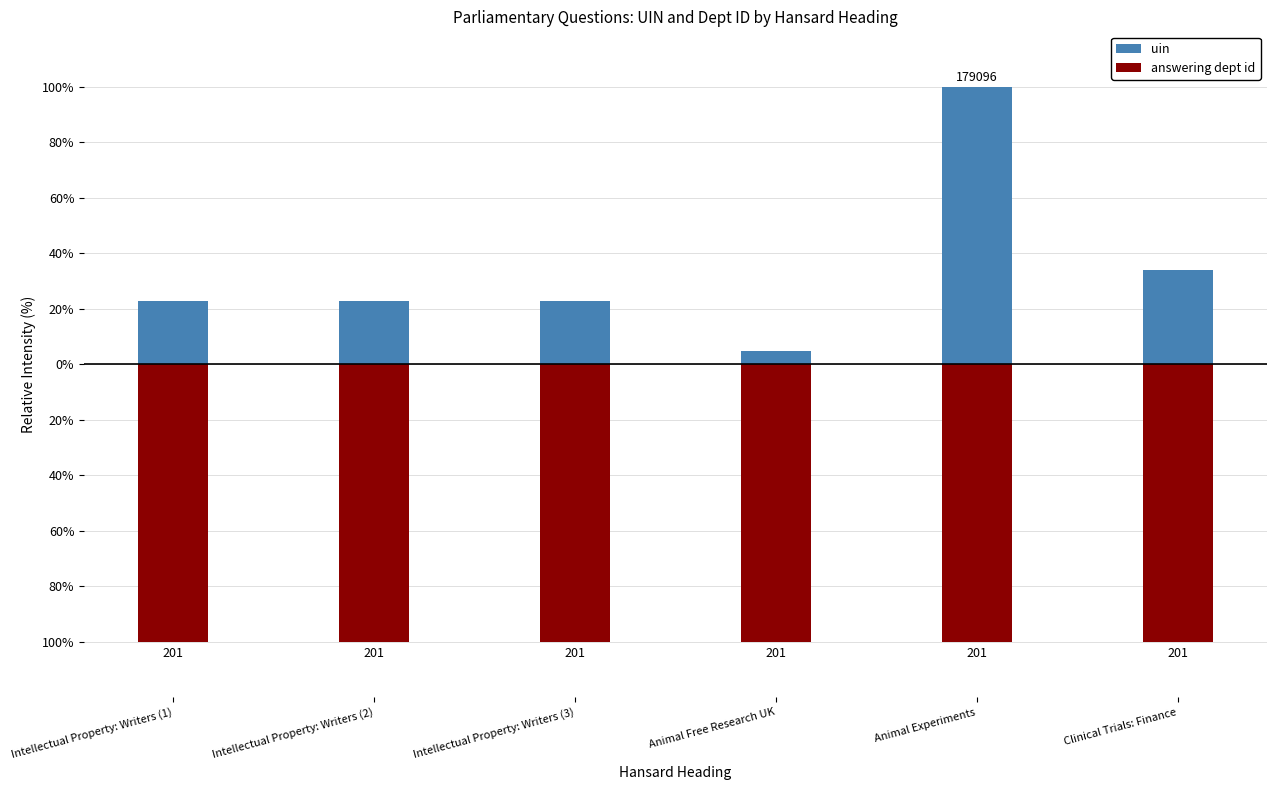

Which series has the largest total across all categories?

uin